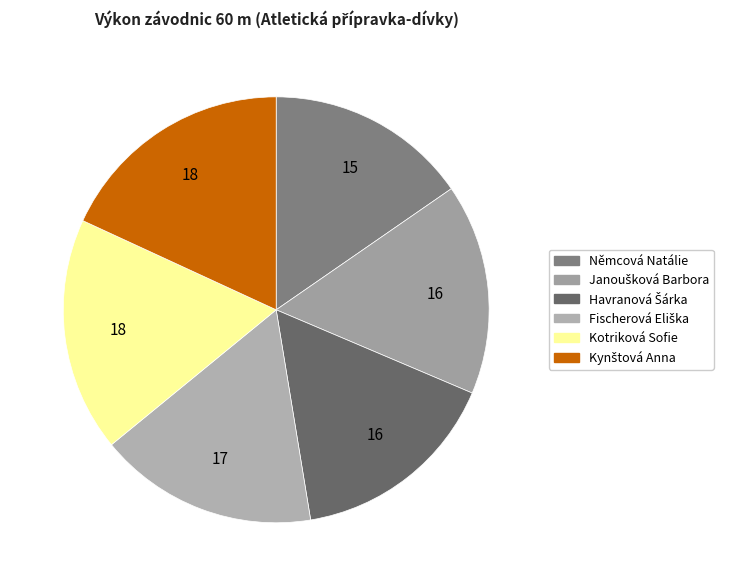

What is the change in value from Němcová Natálie to Kynštová Anna?

+1.7